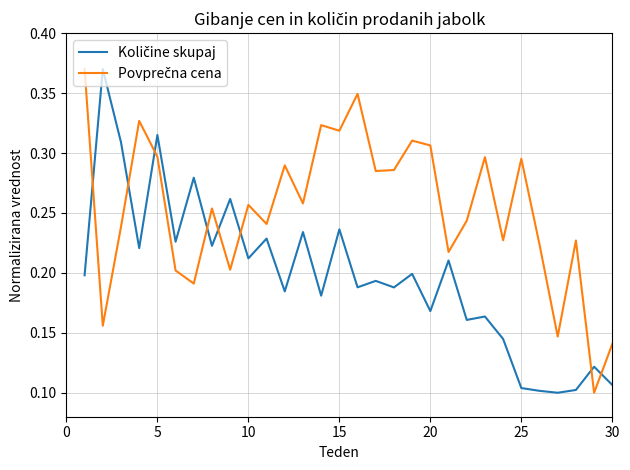

Does the chart display data point markers on the line(s)?

No